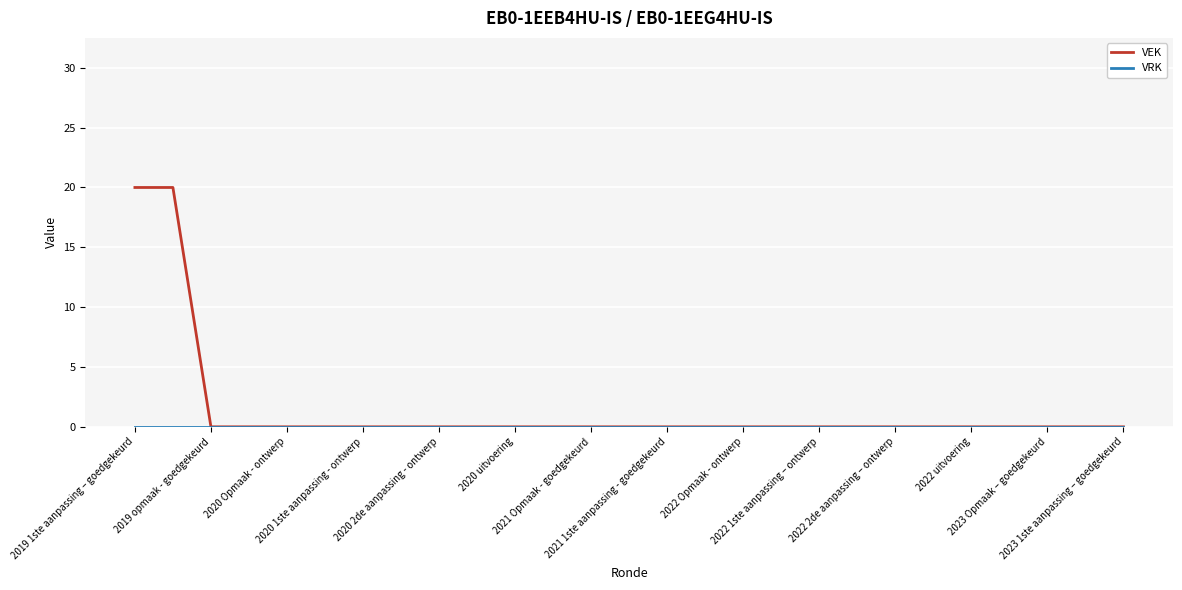

What is the maximum value shown in the chart?

20